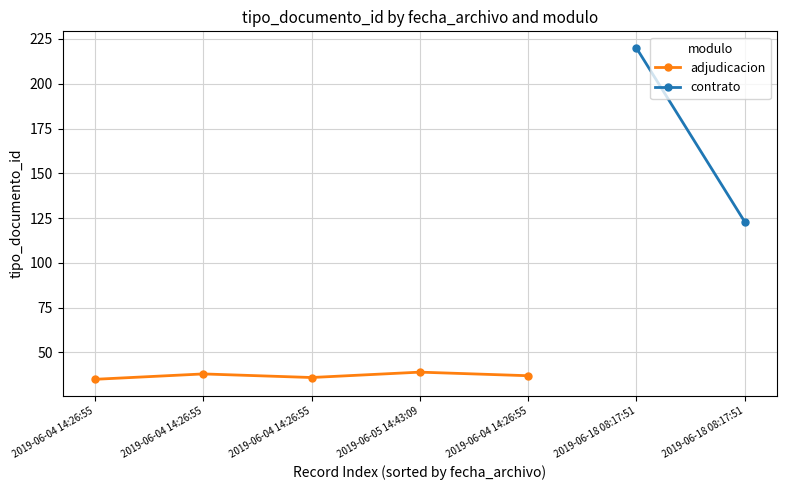

What is the difference between the values at 2019-06-04 14:26:55 and 2019-06-04 14:26:55?

1